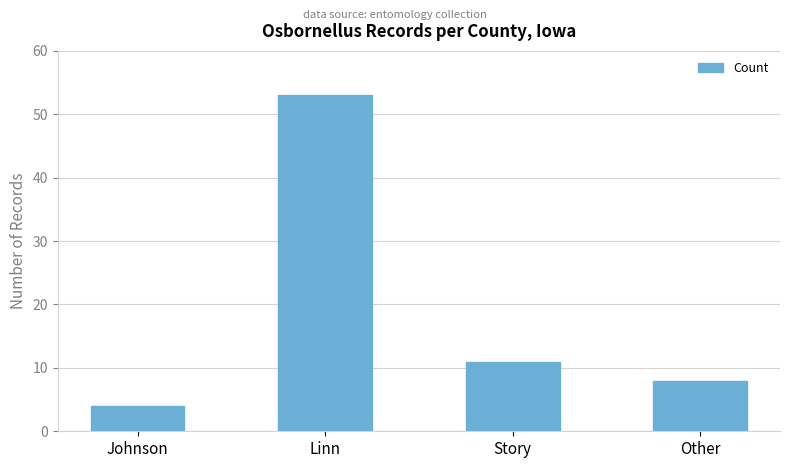

Rank the categories by value from highest to lowest.

Linn, Story, Other, Johnson